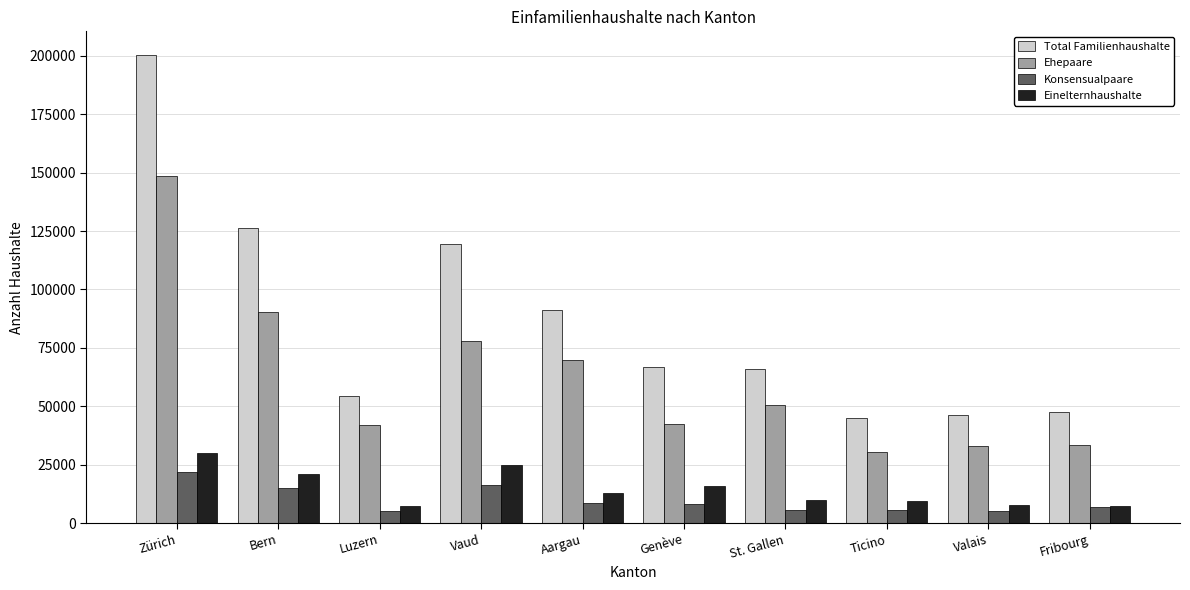

How many distinct data groups are displayed?

4